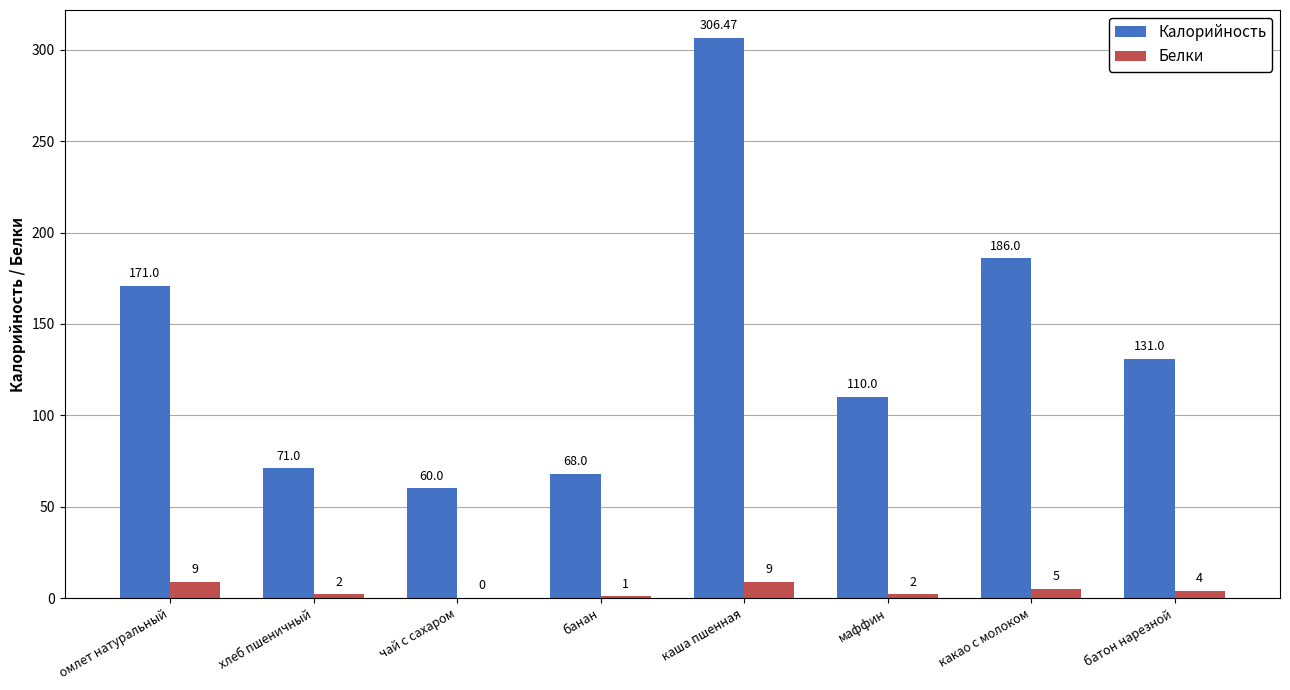

Between какао с молоком and батон нарезной, which series saw the biggest shift?

Калорийность